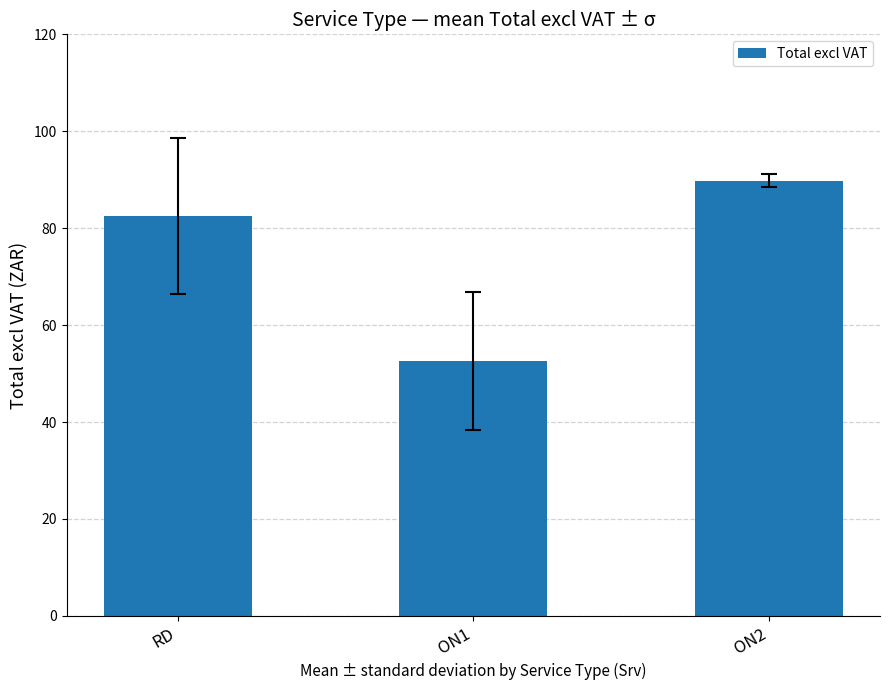

How many values exceed 82?

2